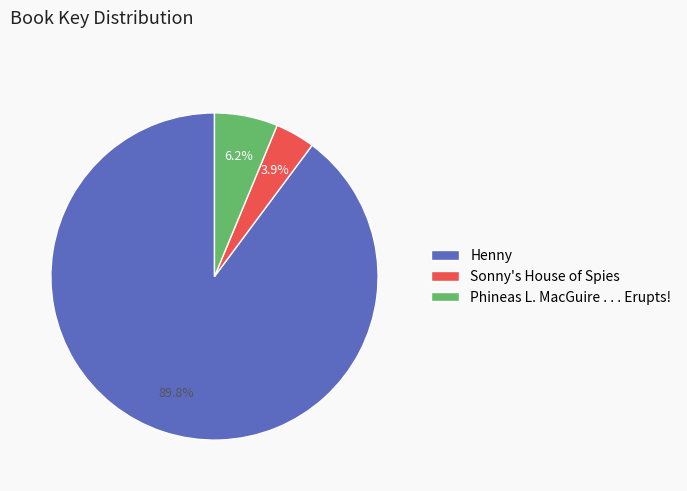

Combined, do Phineas L. MacGuire . . . Erupts! and Sonny's House of Spies account for over 50%?

No